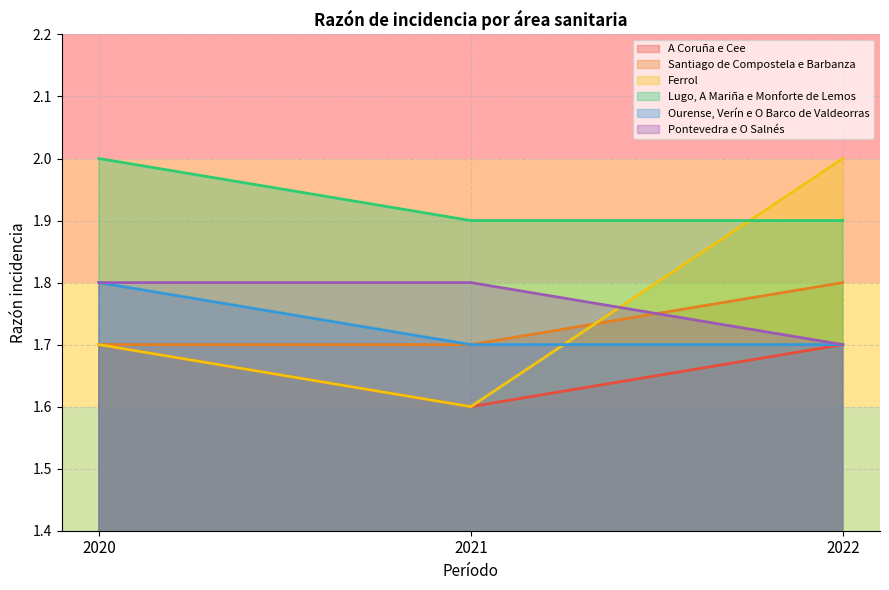

Which category has the lowest value in the Santiago de Compostela e Barbanza series?

2020